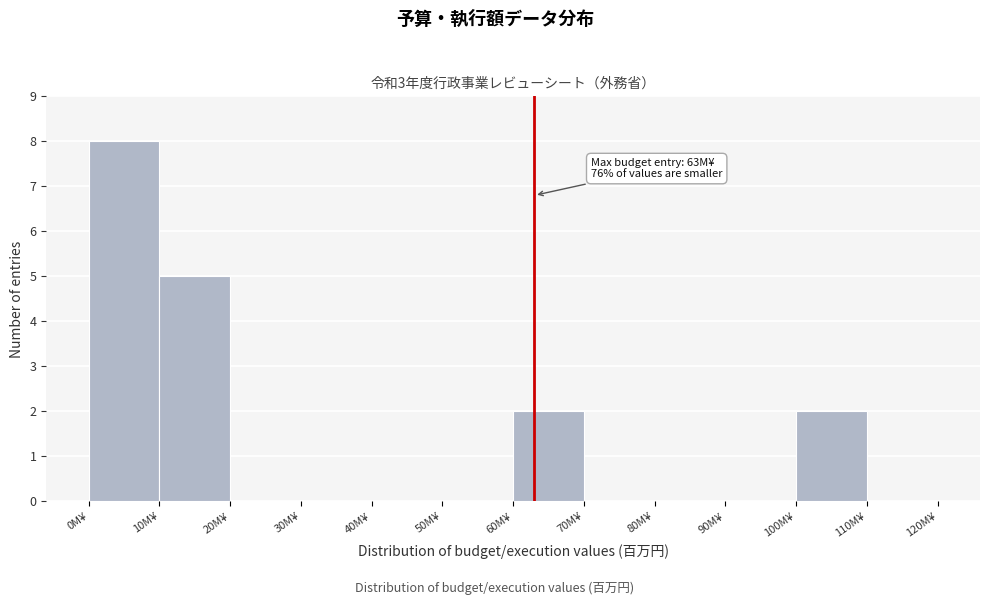

Which range on the x-axis has the tallest bar?

0 to 10